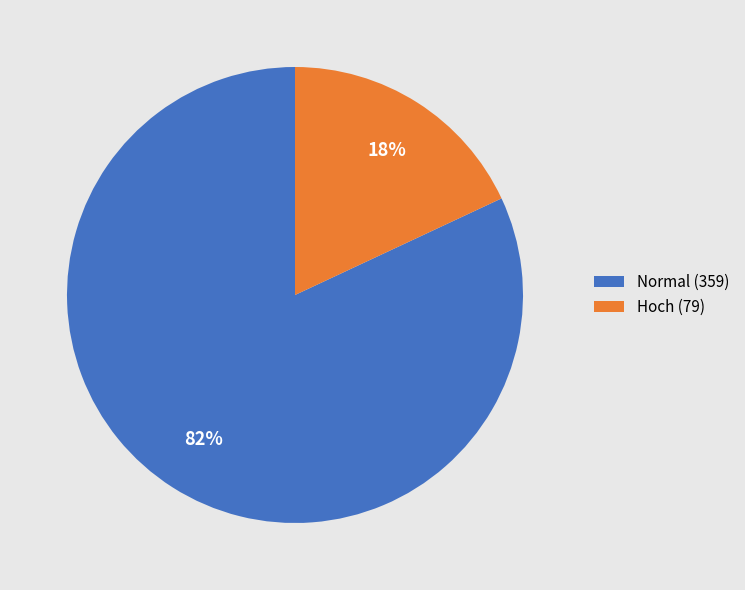

Is it true that Hoch (79) is 30% of the pie?

False